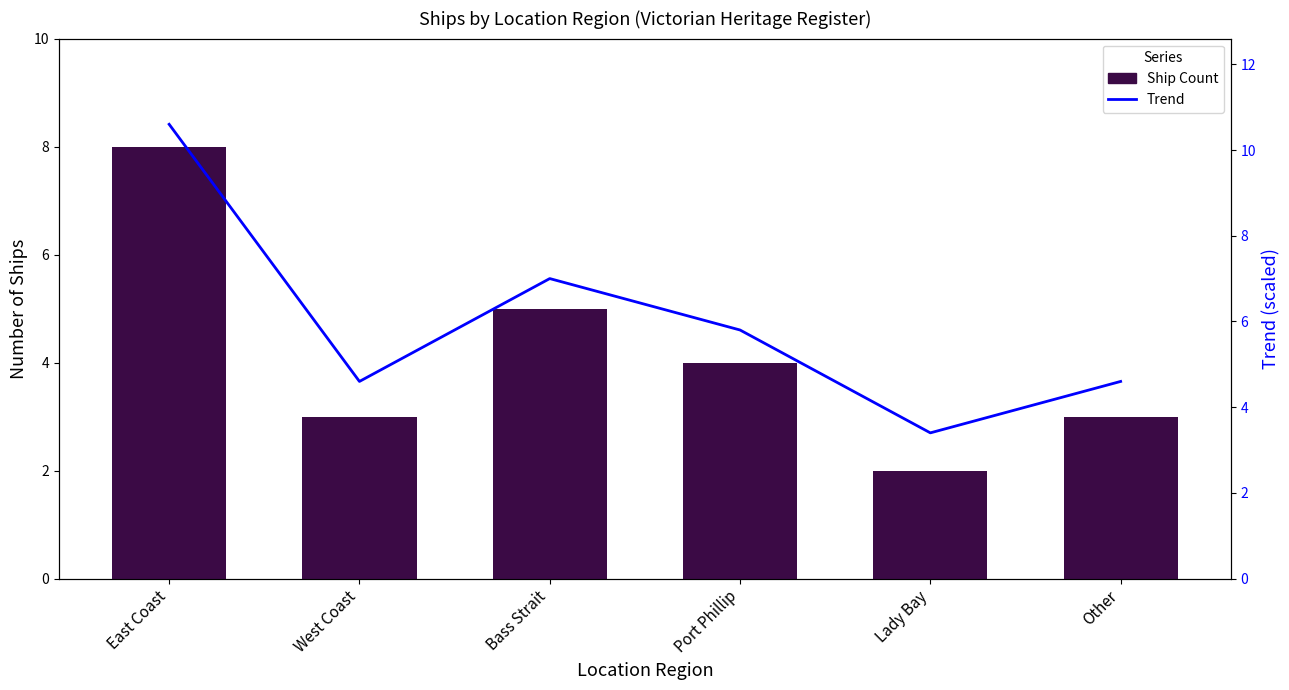

What is the difference between the maximum and minimum values in the Ship Count series?

6.0